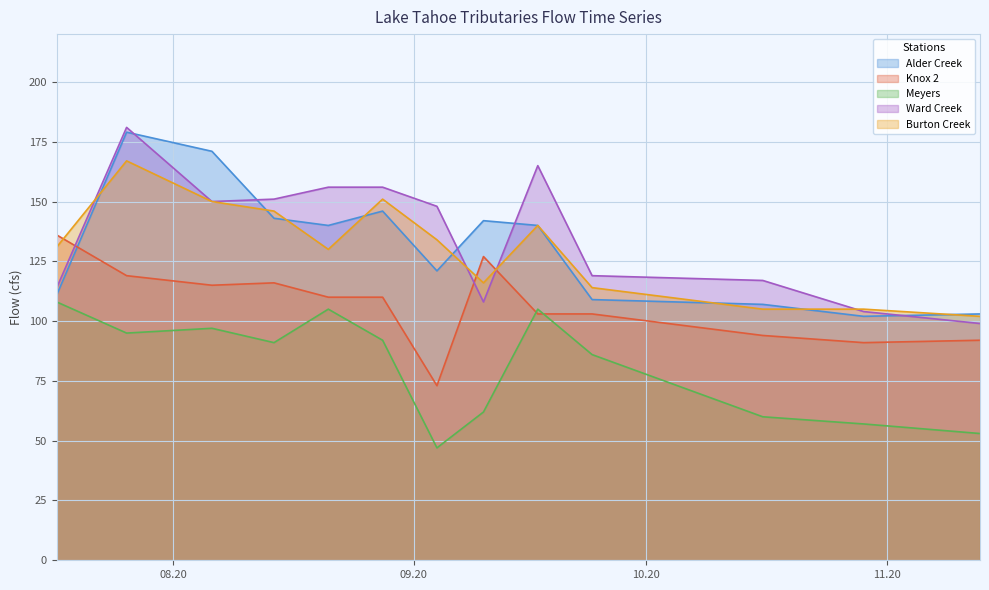

What is the spread (max minus min) of values at 2020-08-14?

60